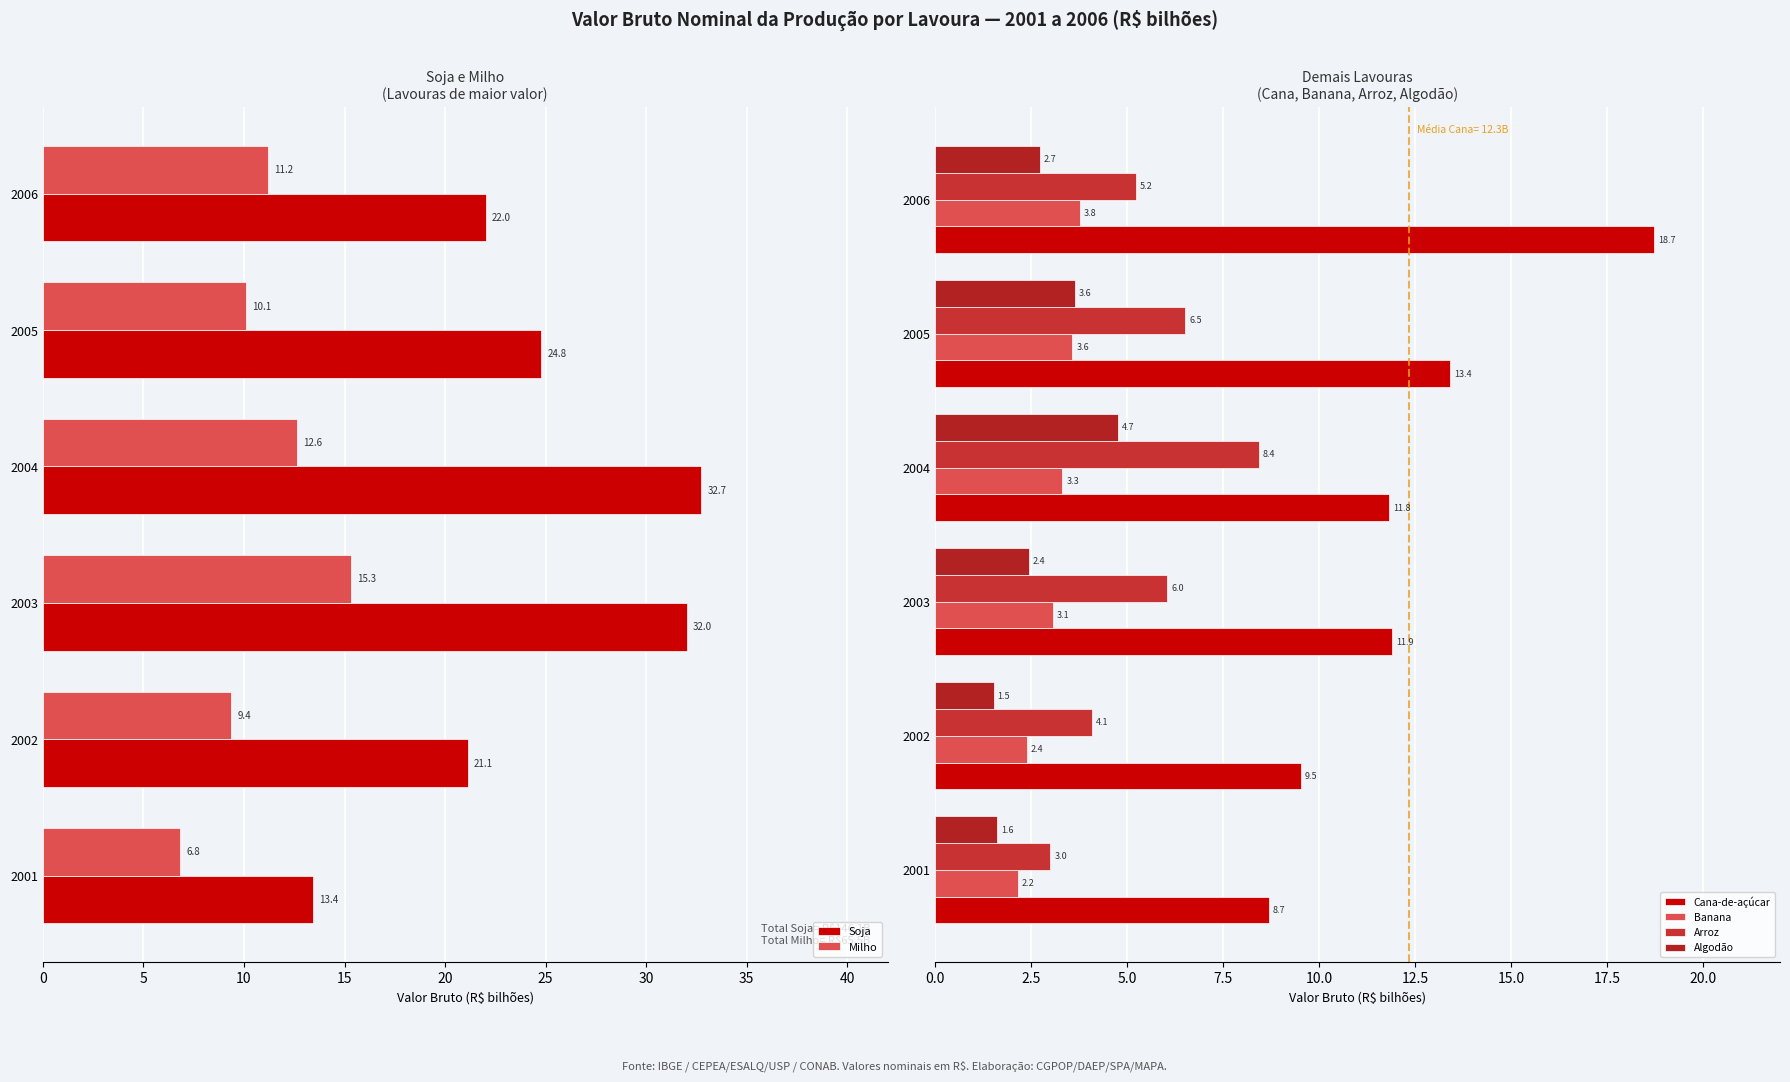

What is the difference between the maximum and second lowest values in the Milho series?

5.9